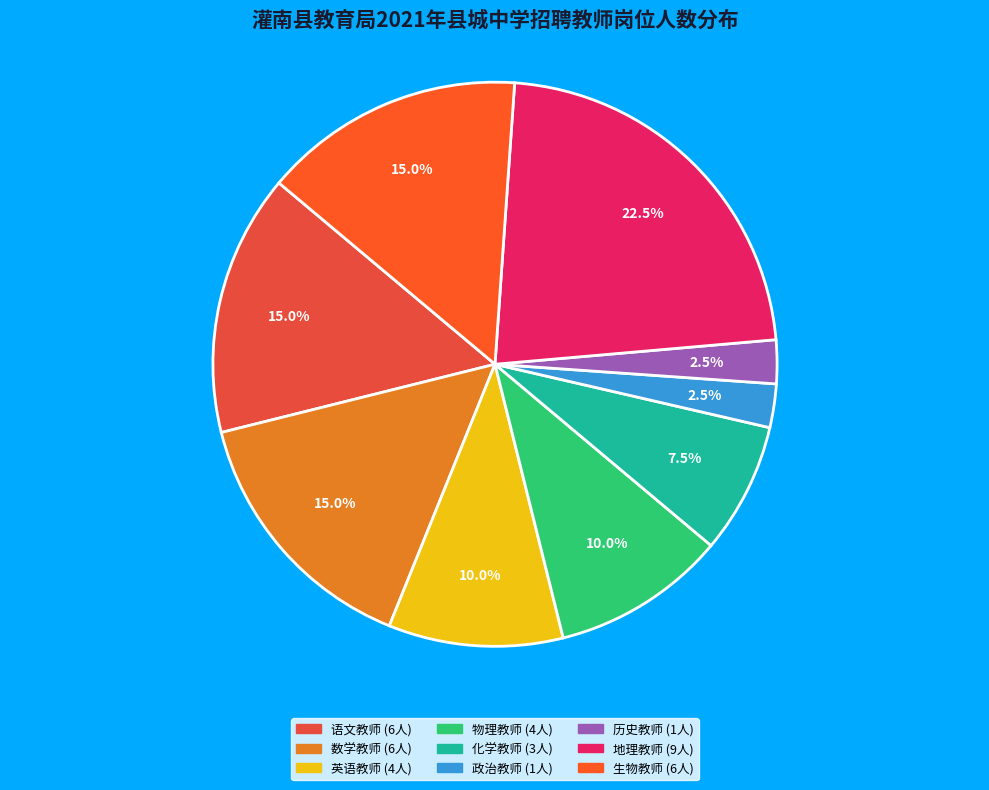

How many slices are in this pie chart?

9